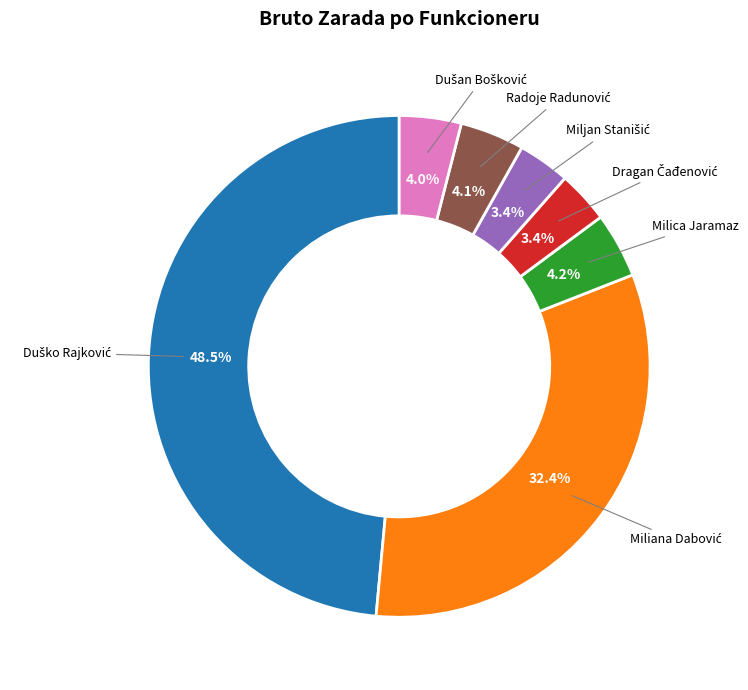

Does any single category account for the majority?

No